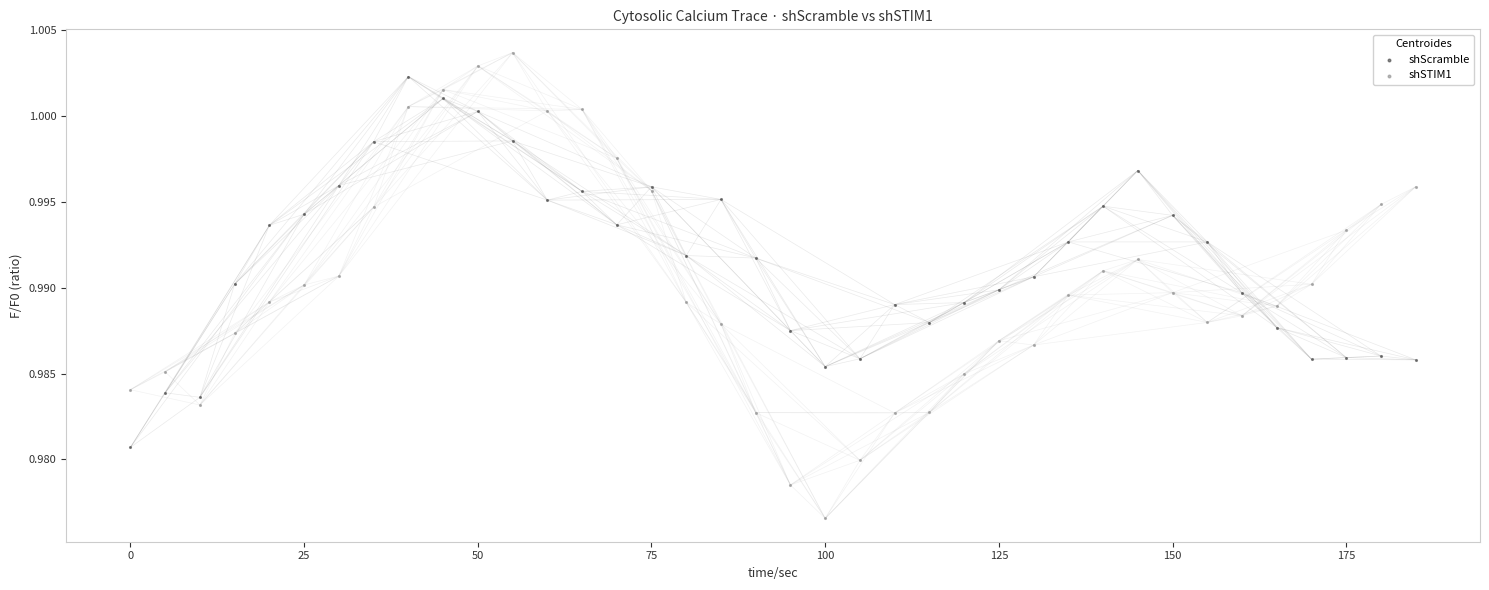

Which series reaches the maximum Y coordinate?

shSTIM1